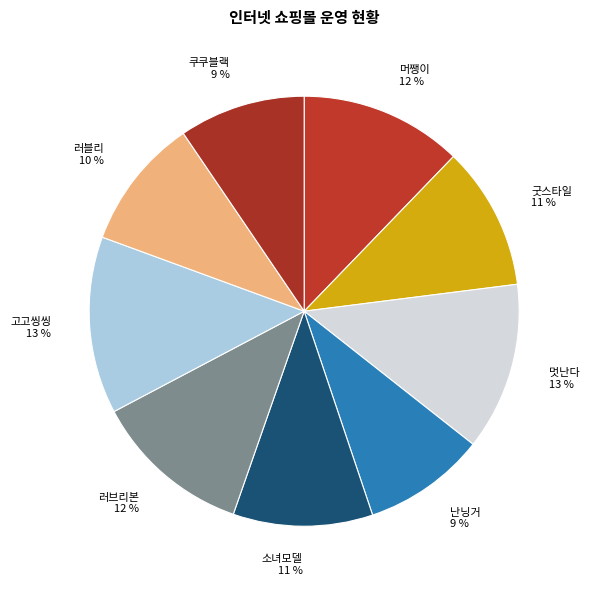

Between 머쨍이 and 쿠쿠블랙, which is larger?

머쨍이